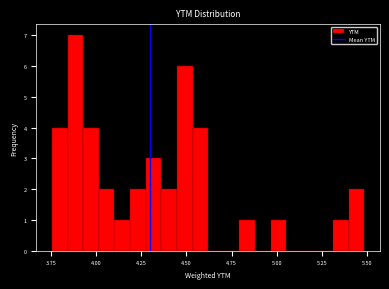

Around what value on the x-axis is the tallest bar? Give the approximate position of its centre, as read against the axis.

3.90